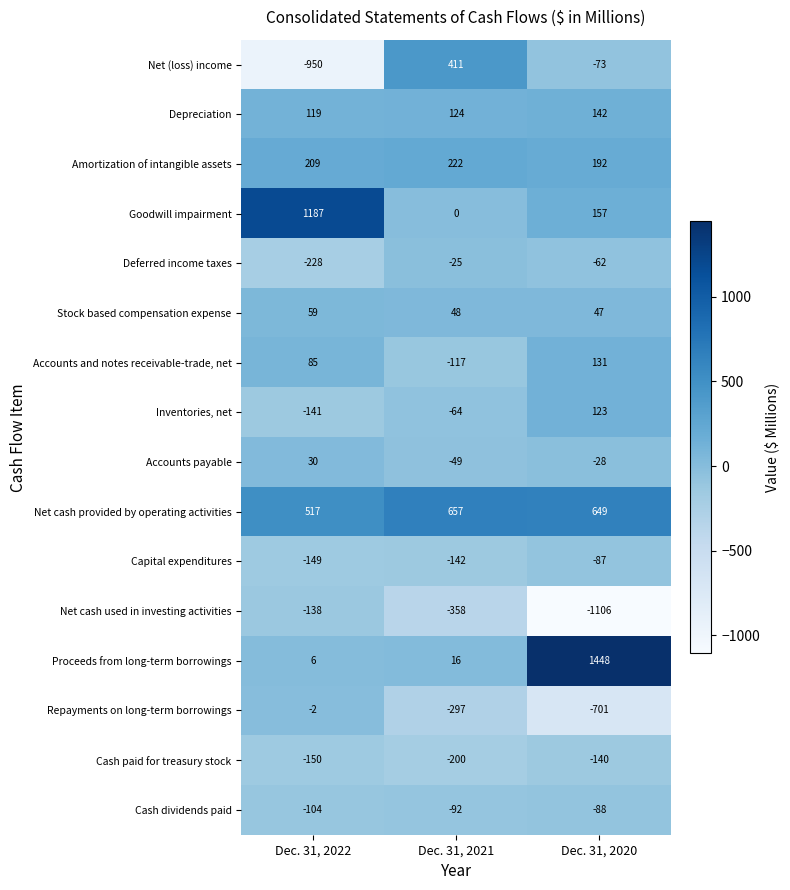

Rank the series by their maximum value, from highest to lowest.

Proceeds from long-term borrowings, Goodwill impairment, Net cash provided by operating activities, Net (loss) income, Amortization of intangible assets, Depreciation, Accounts and notes receivable-trade, net, Inventories, net, Stock based compensation expense, Accounts payable, Repayments on long-term borrowings, Deferred income taxes, Capital expenditures, Cash dividends paid, Net cash used in investing activities, Cash paid for treasury stock